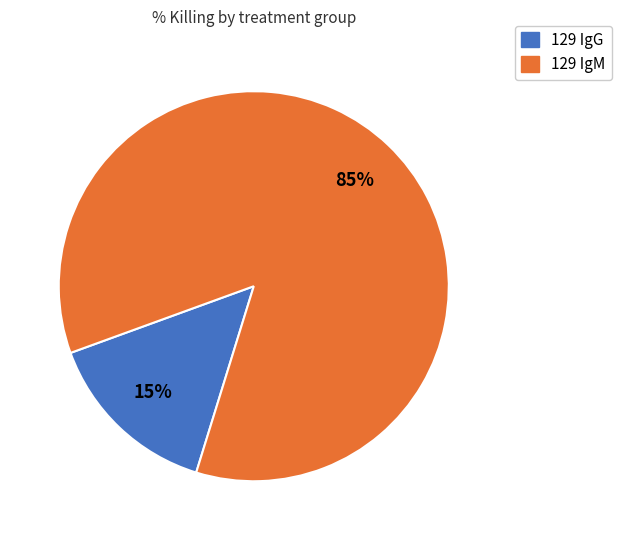

Does any single category account for the majority?

Yes